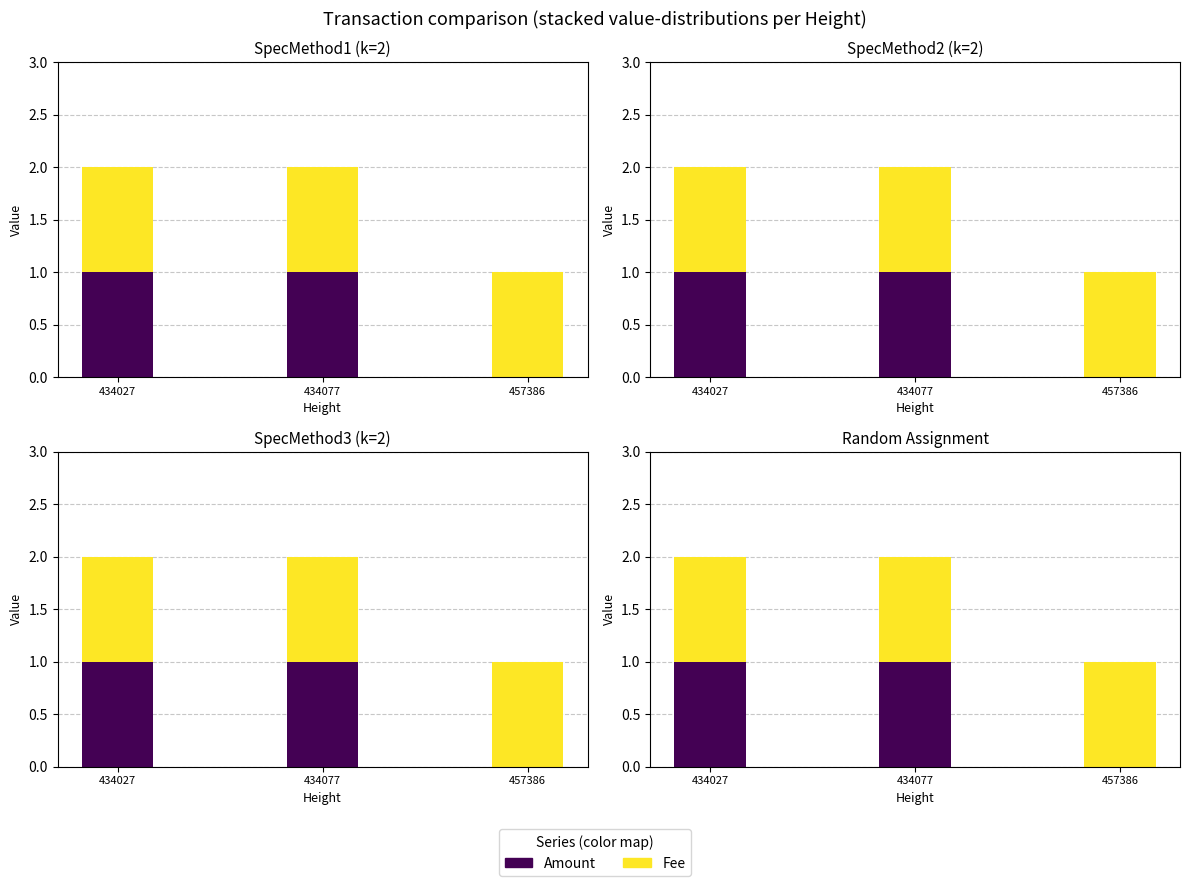

What are all the series names shown in the legend?

Amount, Fee